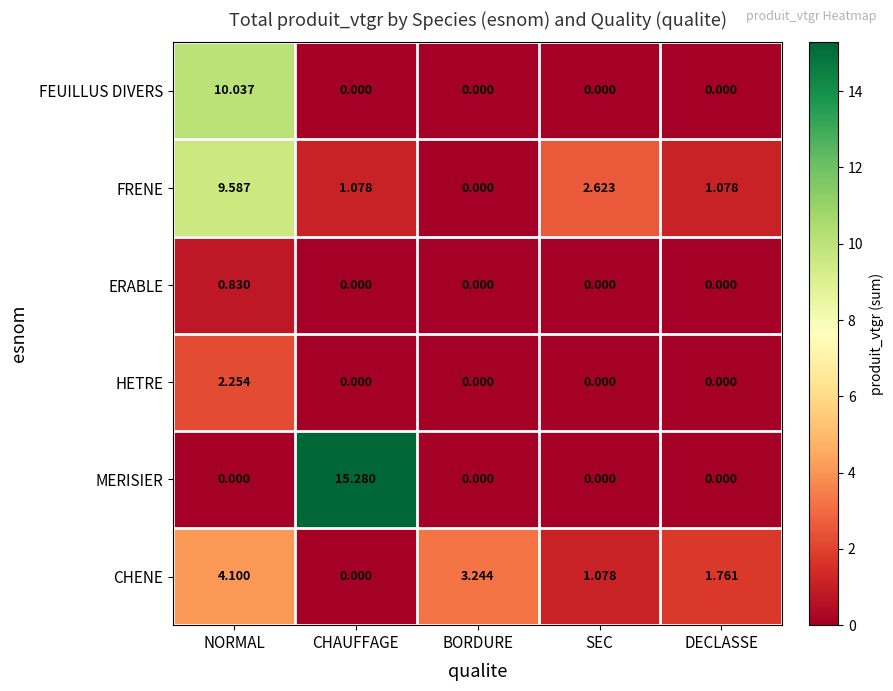

Between NORMAL and DECLASSE, which series saw the biggest shift?

FEUILLUS DIVERS